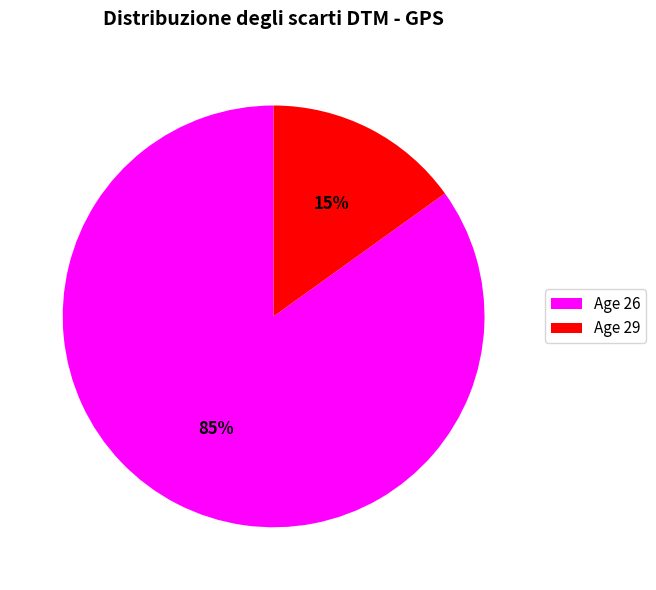

Count the number of slices in the pie.

2